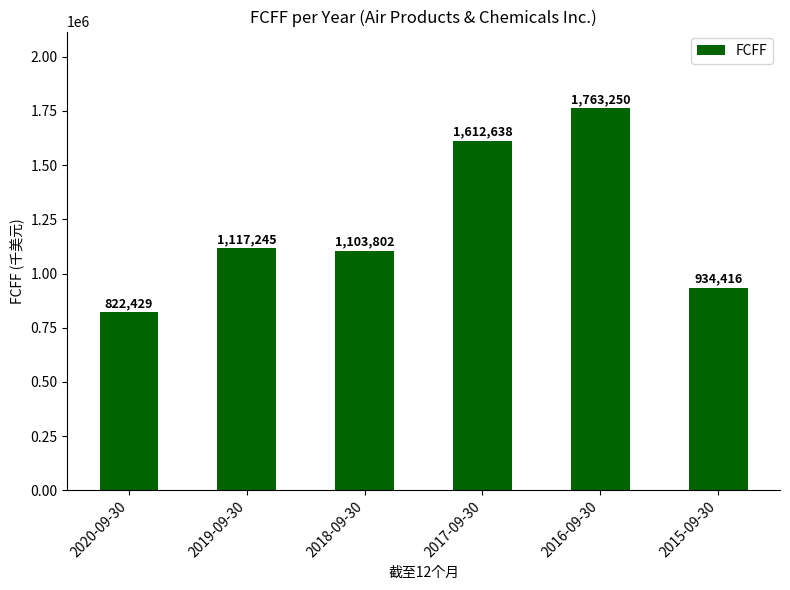

Which label corresponds to the smallest value in the chart?

2020-09-30